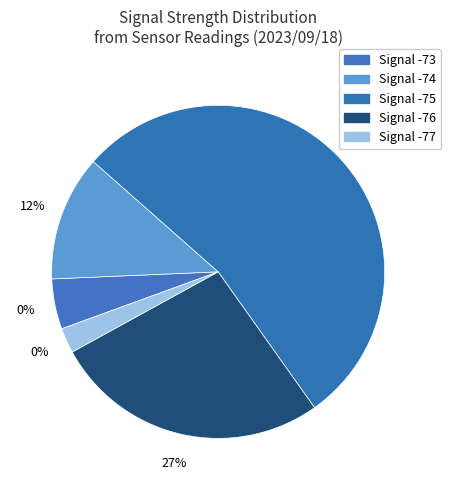

True or false: SDS_P1 accounts for 60% of the total.

True